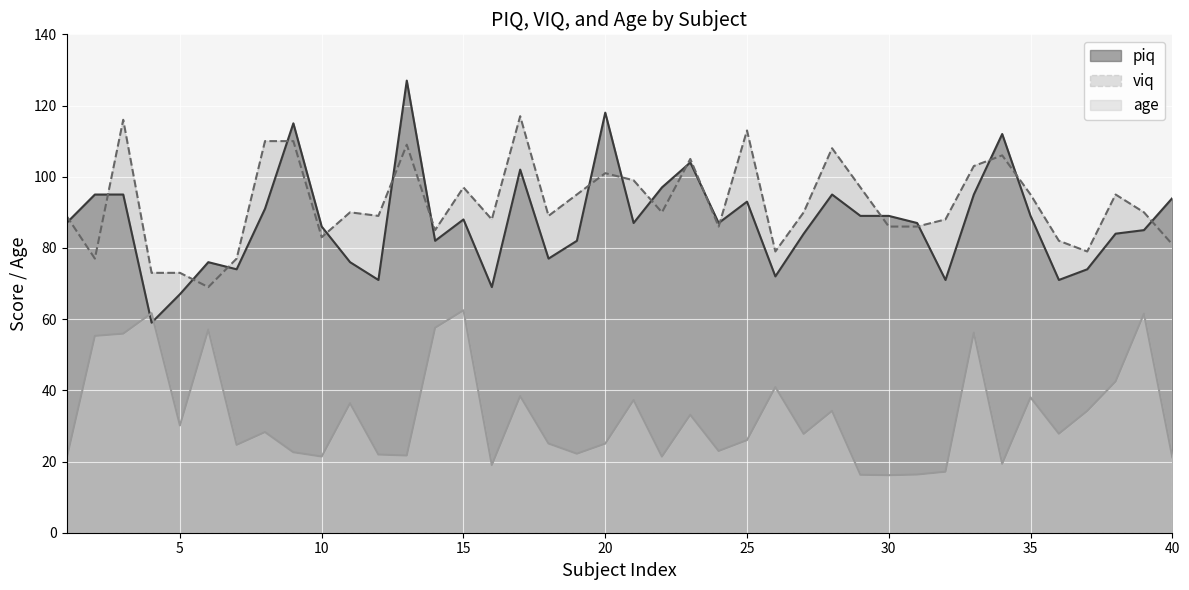

Reading left to right, what are all the values shown in this chart?

piq: 1=87.0	2=95.0	3=95.0	4=59.0	5=67.0	6=76.0	7=74.0	8=91.0	9=115.0	10=86.0	11=76.0	12=71.0	13=127.0	14=82.0	15=88.0	16=69.0	17=102.0	18=77.0	19=82.0	20=118.0	21=87.0	22=97.0	23=104.0	24=87.0	25=93.0	26=72.0	27=84.0	28=95.0	29=89.0	30=89.0	31=87.0	32=71.0	33=95.0	34=112.0	35=89.0	36=71.0	37=74.0	38=84.0	39=85.0	40=94.0
viq: 1=89.0	2=77.0	3=116.0	4=73.0	5=73.0	6=69.0	7=77.0	8=110.0	9=110.0	10=83.0	11=90.0	12=89.0	13=109.0	14=85.0	15=97.0	16=88.0	17=117.0	18=89.0	19=95.0	20=101.0	21=99.0	22=90.0	23=105.0	24=86.0	25=113.0	26=79.0	27=90.0	28=108.0	29=97.0	30=86.0	31=86.0	32=88.0	33=103.0	34=106.0	35=95.0	36=82.0	37=79.0	38=95.0	39=90.0	40=81.0
age: 1=20.7	2=55.3	3=55.9	4=61.7	5=30.1	6=57.1	7=24.7	8=28.3	9=22.6	10=21.4	11=36.4	12=22.0	13=21.7	14=57.6	15=62.5	16=19.0	17=38.4	18=25.1	19=22.2	20=25.0	21=37.3	22=21.4	23=33.1	24=23.0	25=26.0	26=40.9	27=27.8	28=34.2	29=16.3	30=16.1	31=16.3	32=17.1	33=56.2	34=19.4	35=38.0	36=27.8	37=34.2	38=42.5	39=61.5	40=21.2